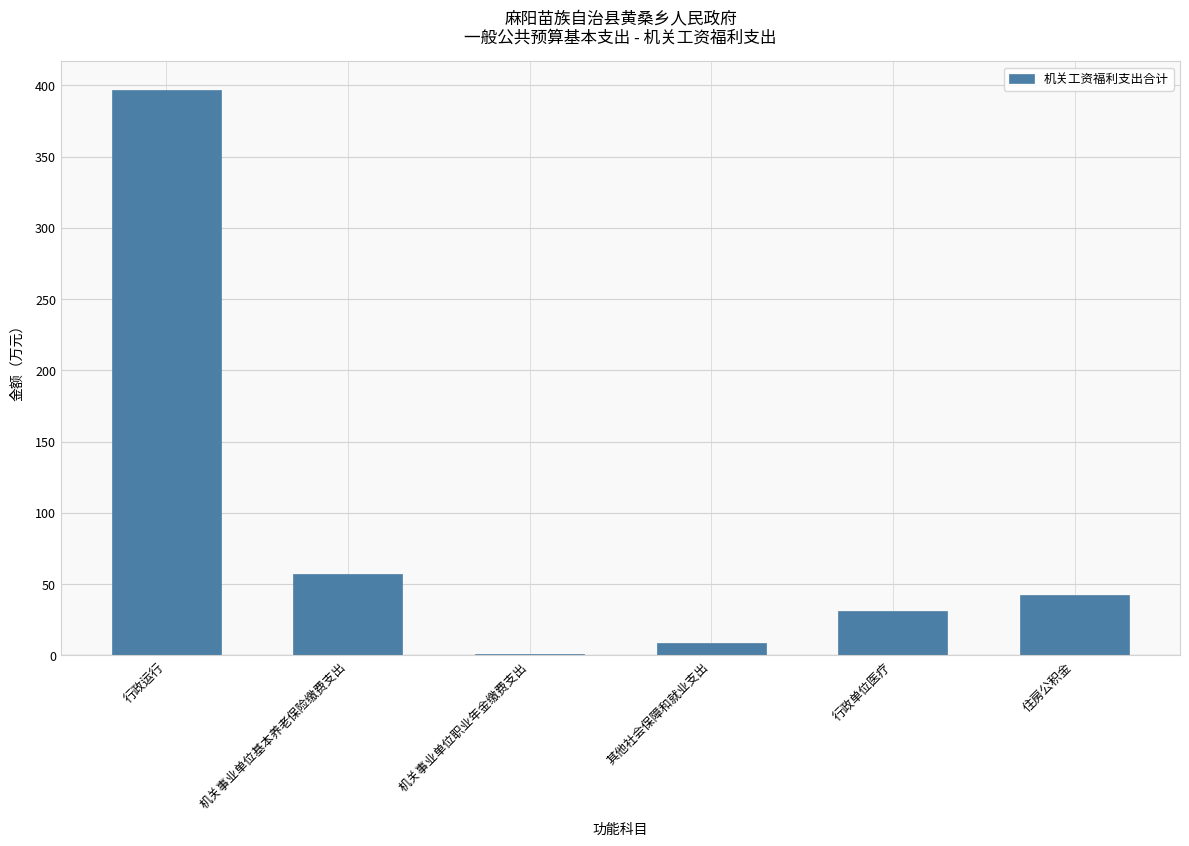

Is it true that the value at 机关事业单位基本养老保险缴费支出 is 56.8?

True